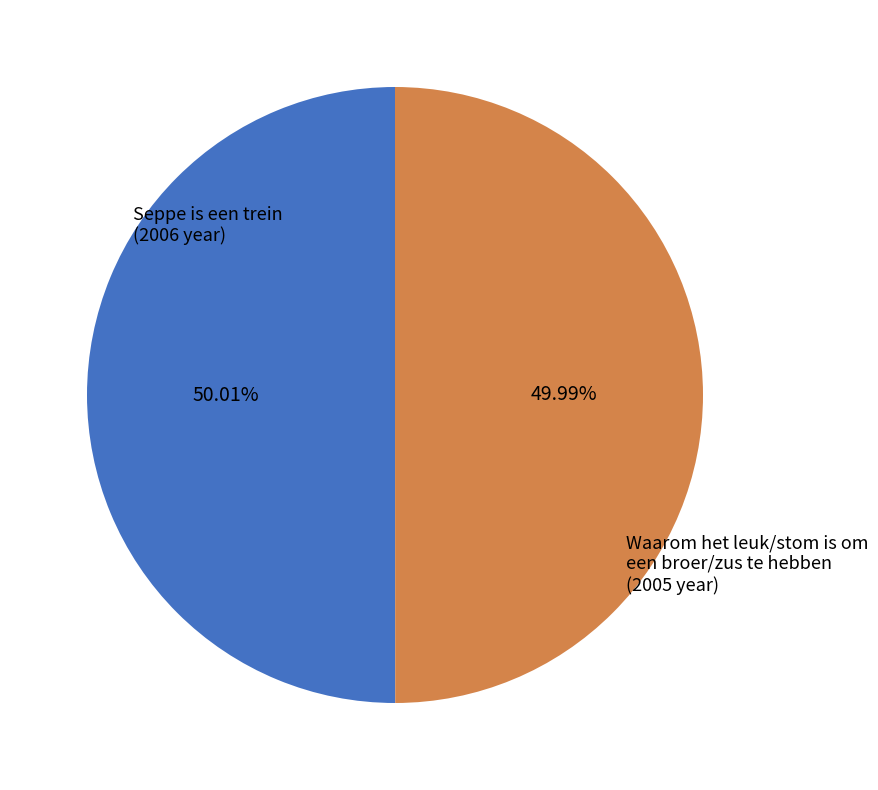

What is the ratio of the value at Seppe is een trein to the value at Waarom het leuk/stom is om een broer/zus te hebben?

1.0